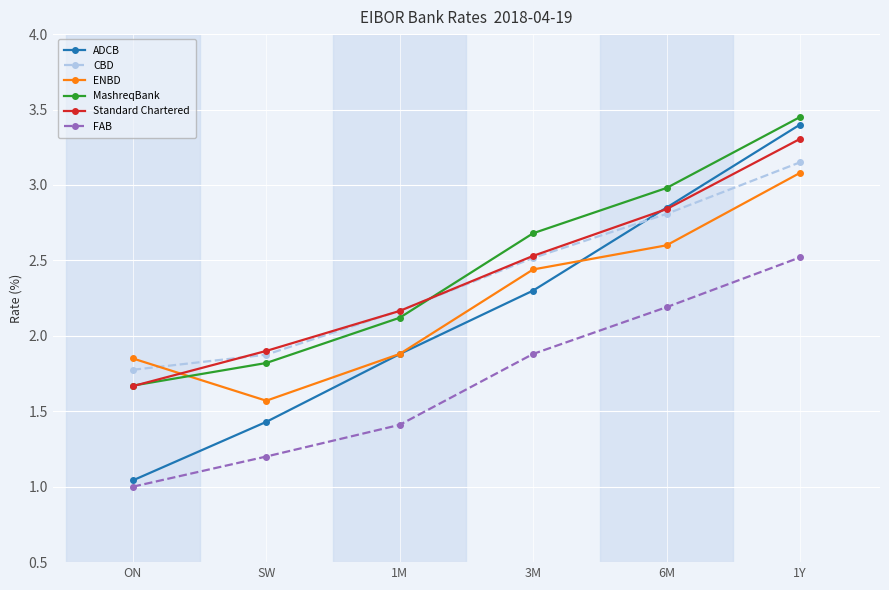

What position from the left is SW?

2